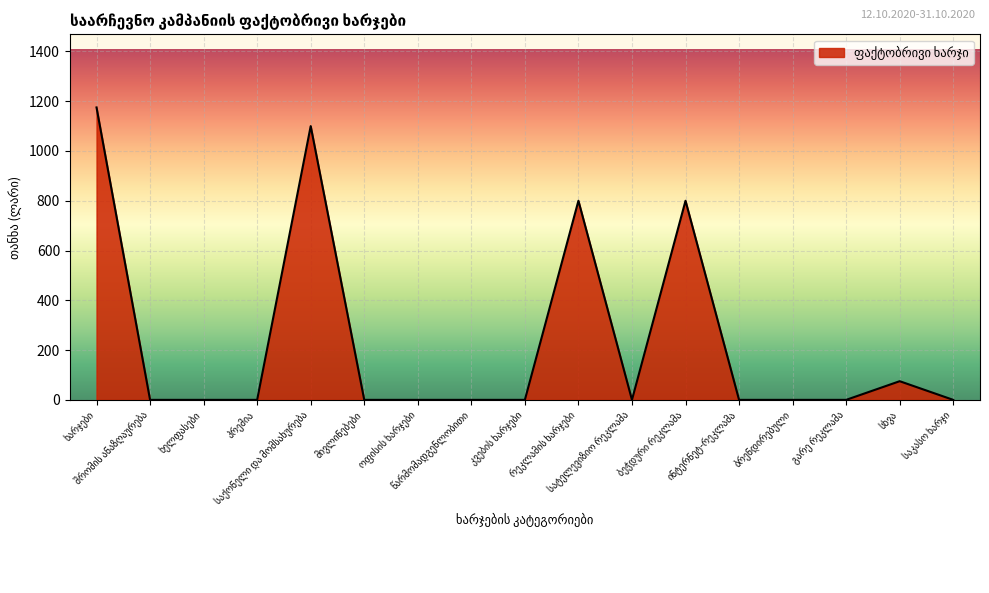

True or false: the data has more than 2 interior local peaks.

True